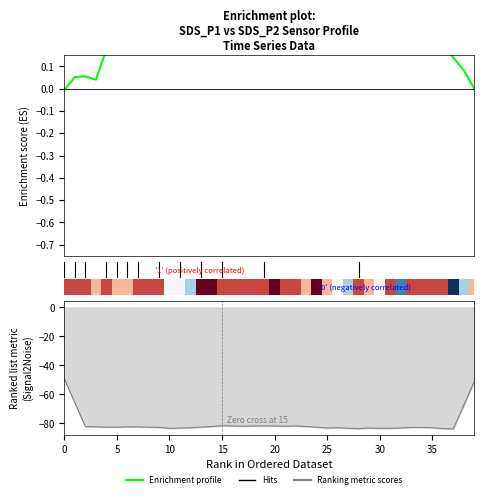

What is the change in value from 14 to 39?

-0.4